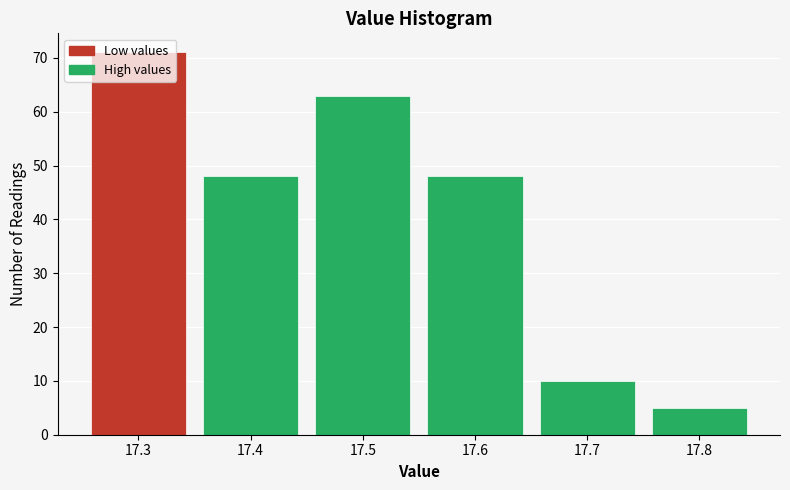

How tall is the bar that spans 17.45 to 17.55 on the x-axis? The values are not printed on the chart, so give them approximately, as read against the axis.

63